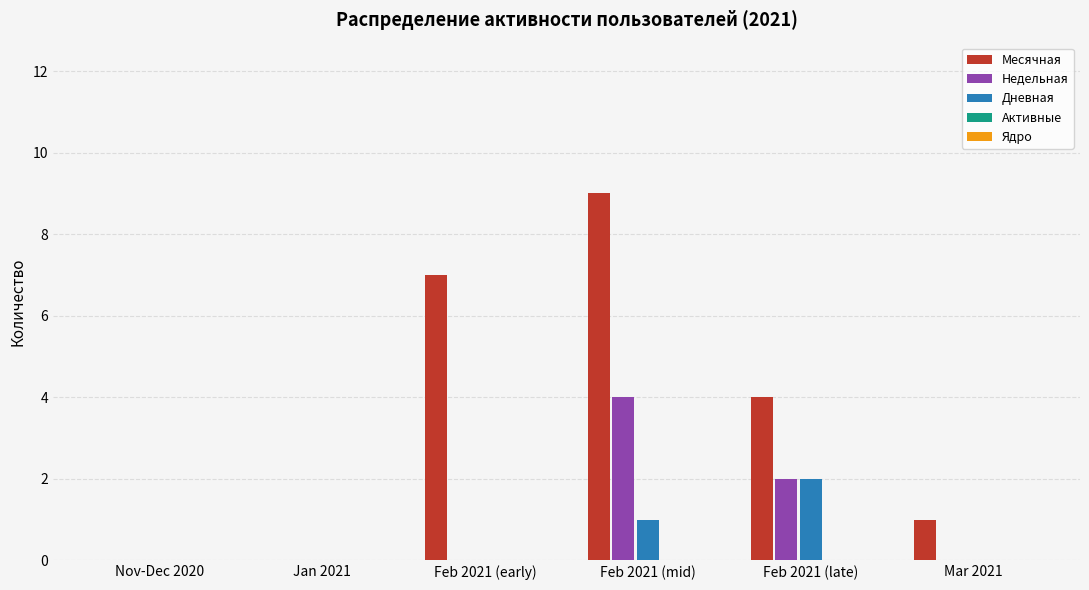

Are the bars horizontal?

No